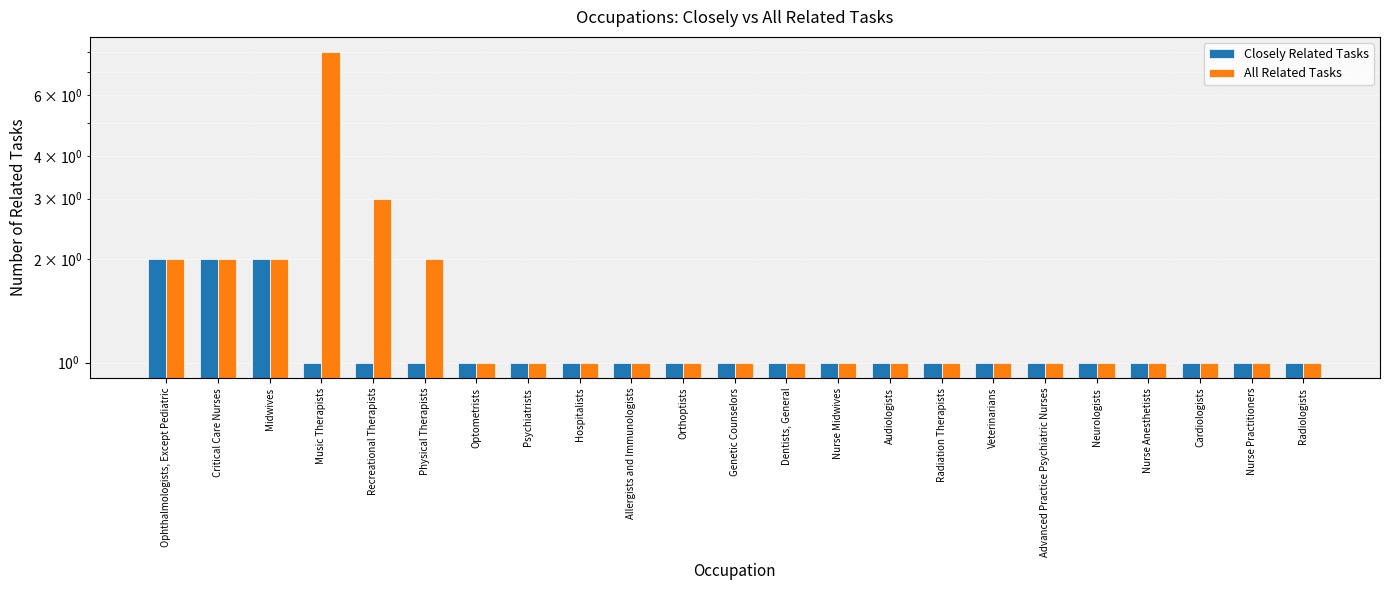

Rank the series by their average value, from highest to lowest.

All Related Tasks, Closely Related Tasks